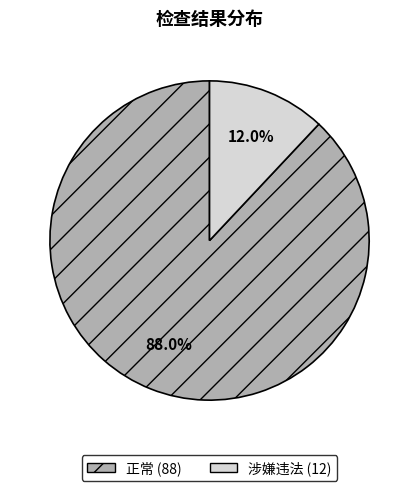

The 正常 slice represents 88% of the pie. True or false?

True